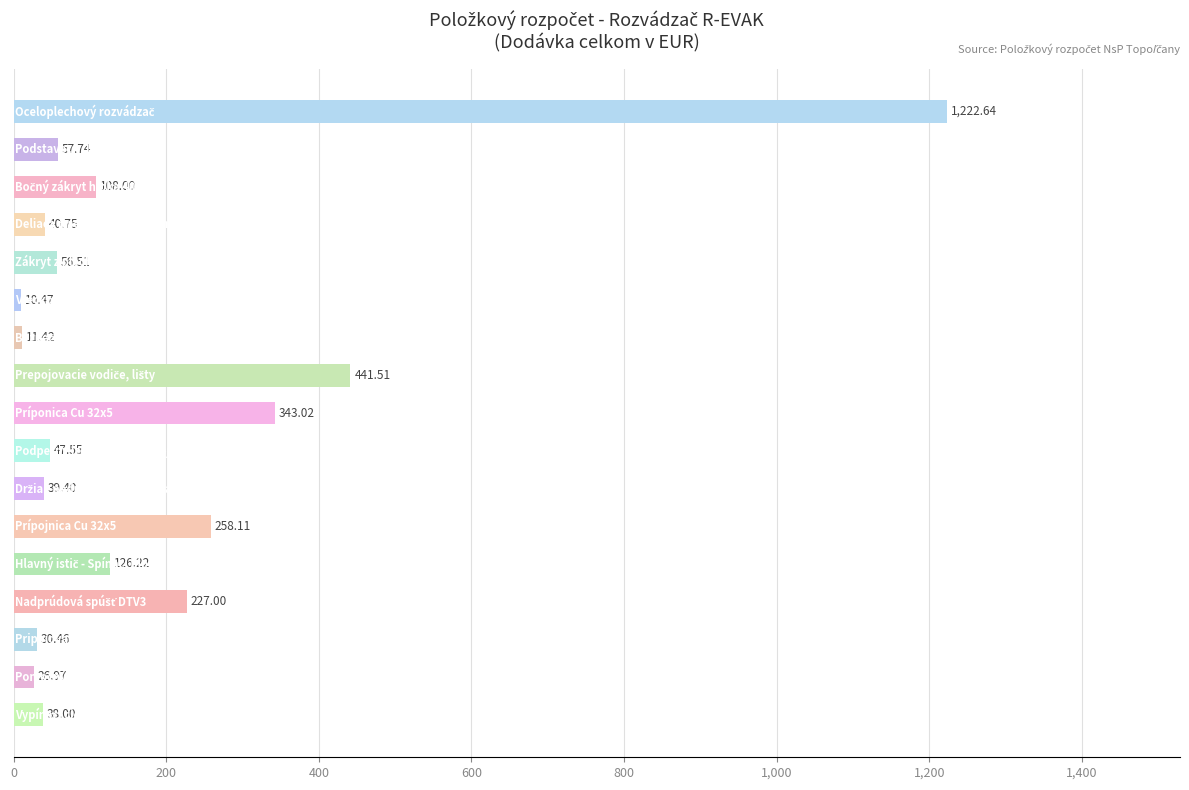

What is the difference between the second highest and second lowest values?

430.1